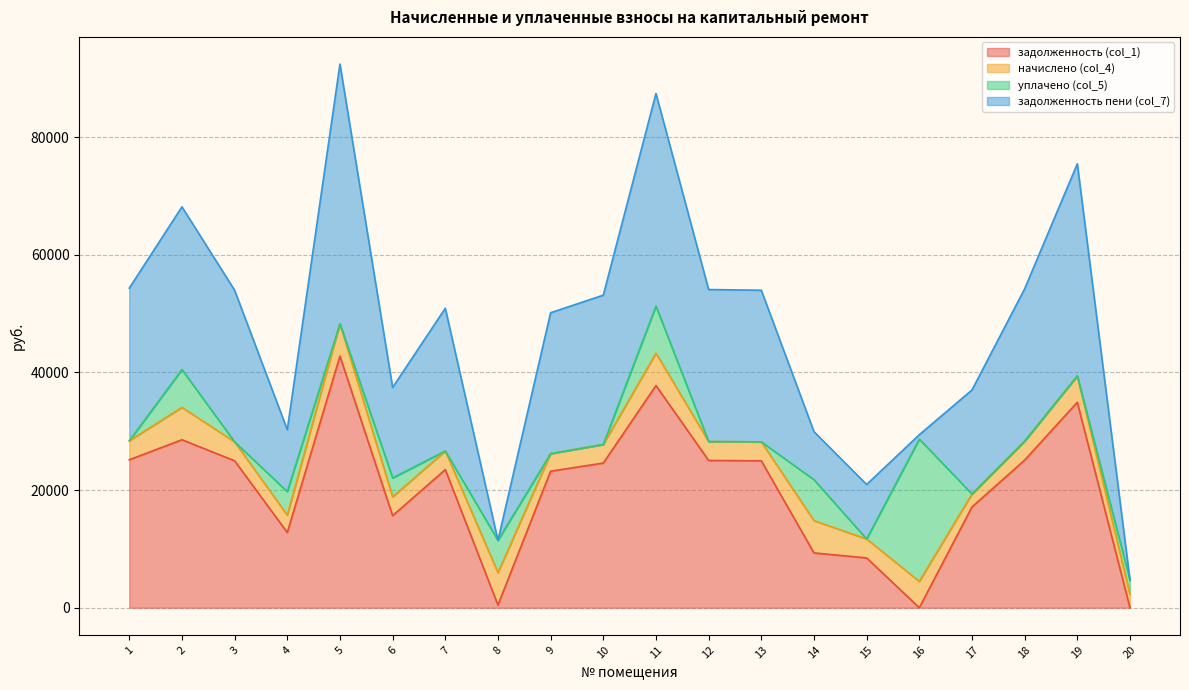

What is the maximum value for задолженность (col_1)?

42771.3